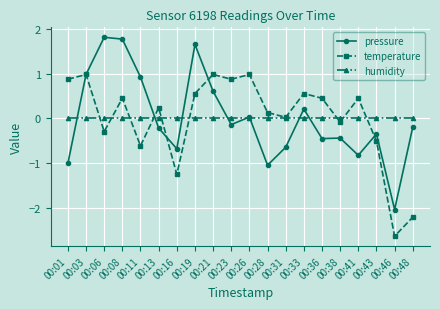

What is the total value across all series at 00:19?

2.2